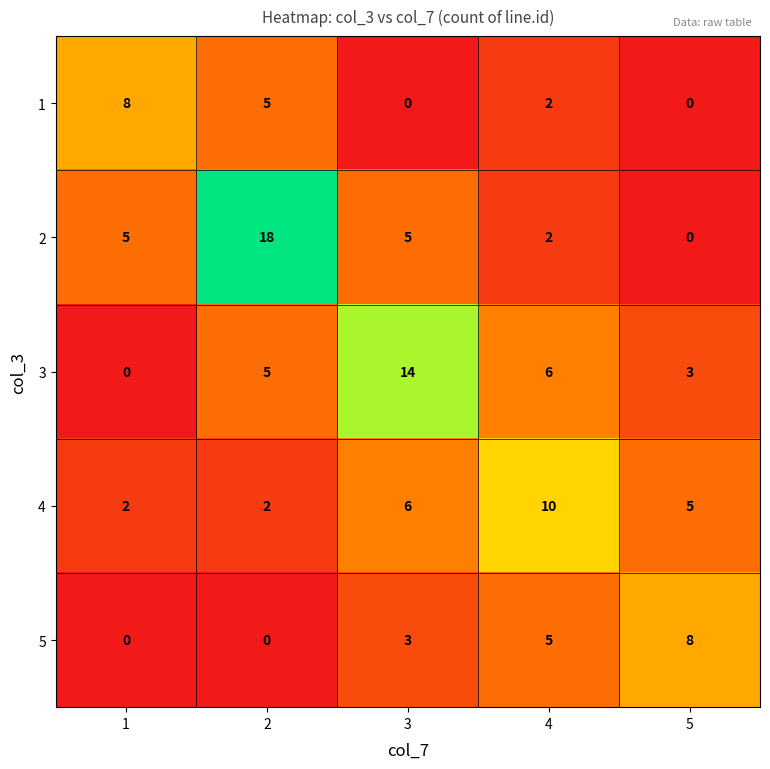

Reading left to right, list all the values displayed in this chart.

1: 1=8	2=5	3=0	4=2	5=0
2: 1=5	2=18	3=5	4=2	5=0
3: 1=0	2=5	3=14	4=6	5=3
4: 1=2	2=2	3=6	4=10	5=5
5: 1=0	2=0	3=3	4=5	5=8